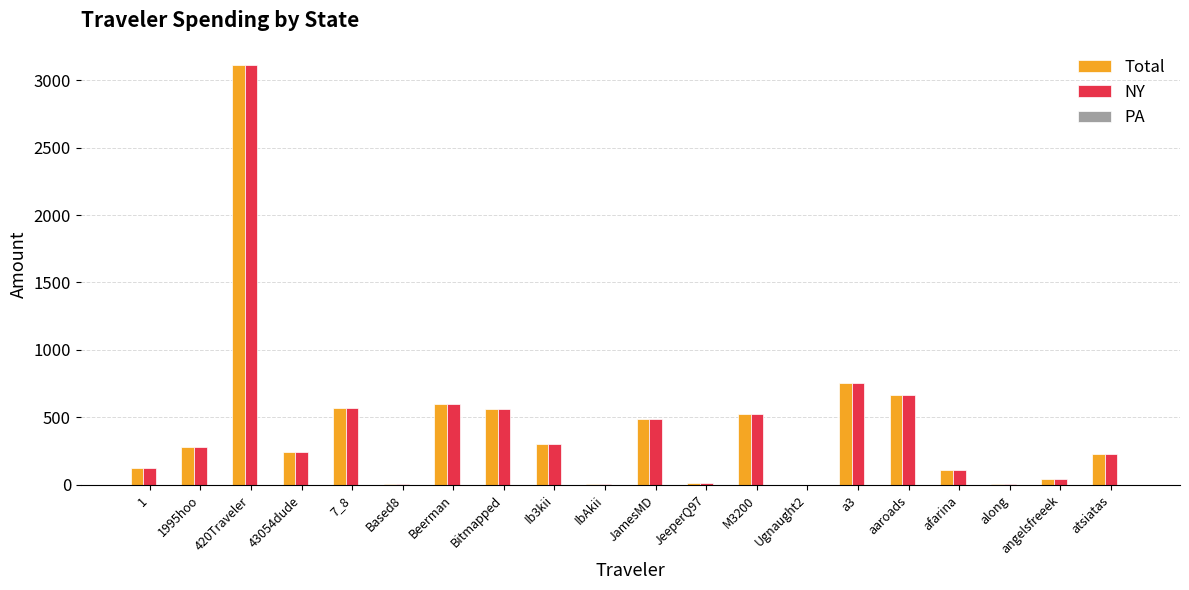

What value does the Total series have at IbAkii?

9.7